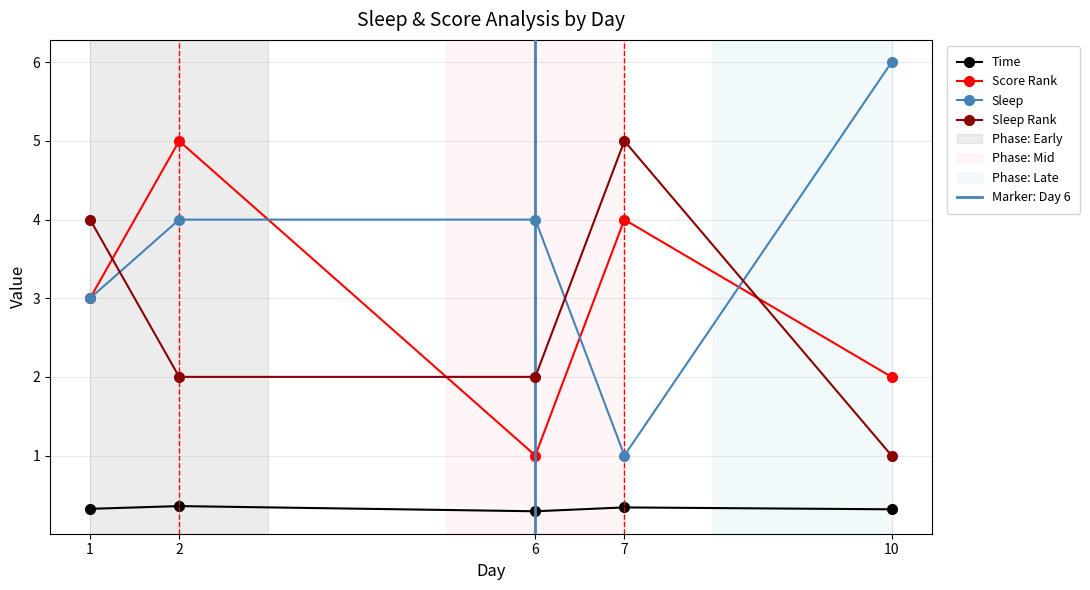

Rank the series at 7 from highest to lowest value.

Sleep Rank, Score Rank, Sleep, Time